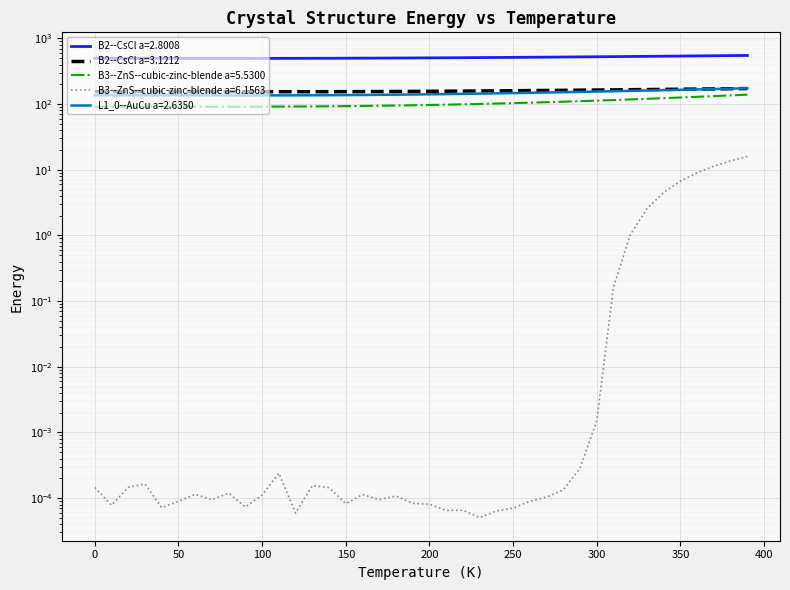

True or false: B3--ZnS--cubic-zinc-blende a=5.5300 and B3--ZnS--cubic-zinc-blende a=6.1563 cross at least once.

False